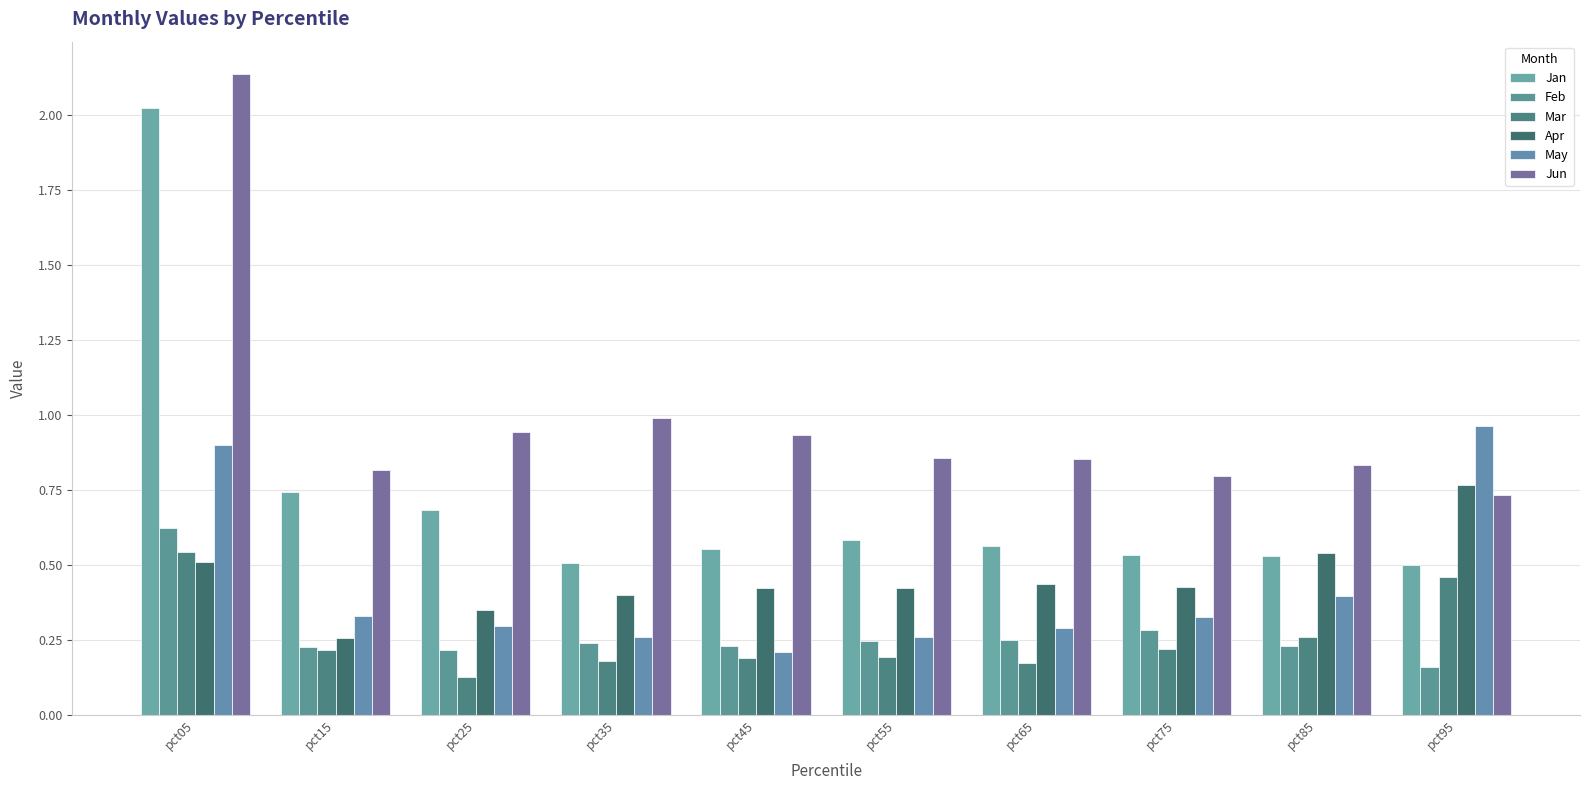

What is the difference between the highest and lowest values at pct85?

0.6